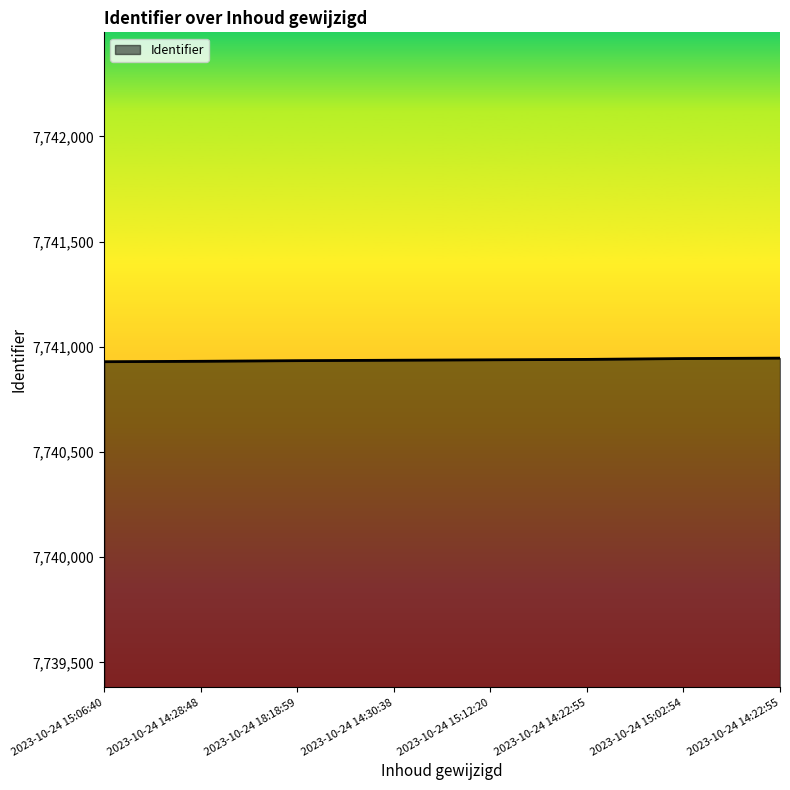

How many values are between 7740934 and 7740944?

5